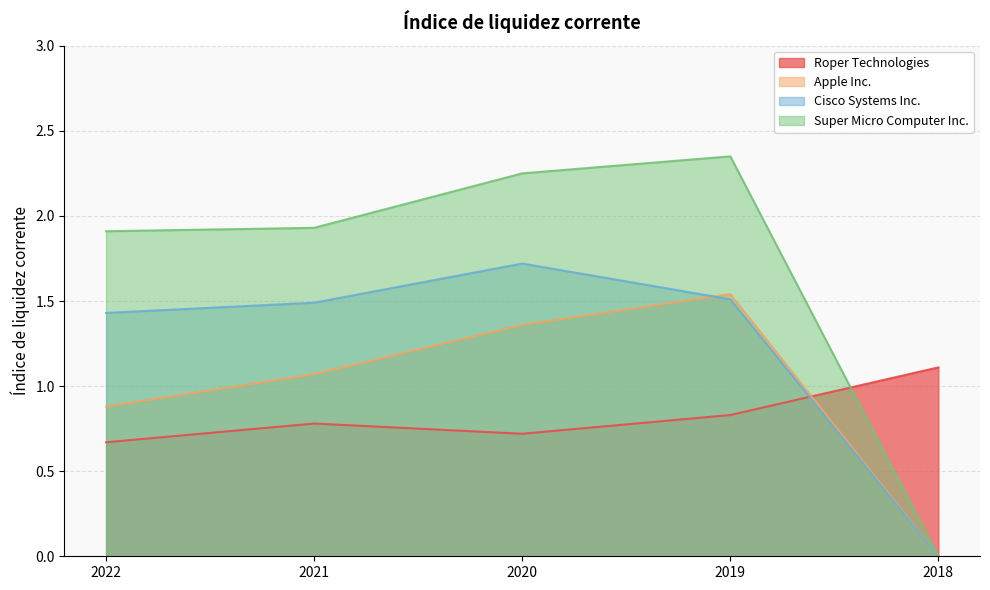

How many interior local peaks does the Cisco Systems Inc. series have?

1